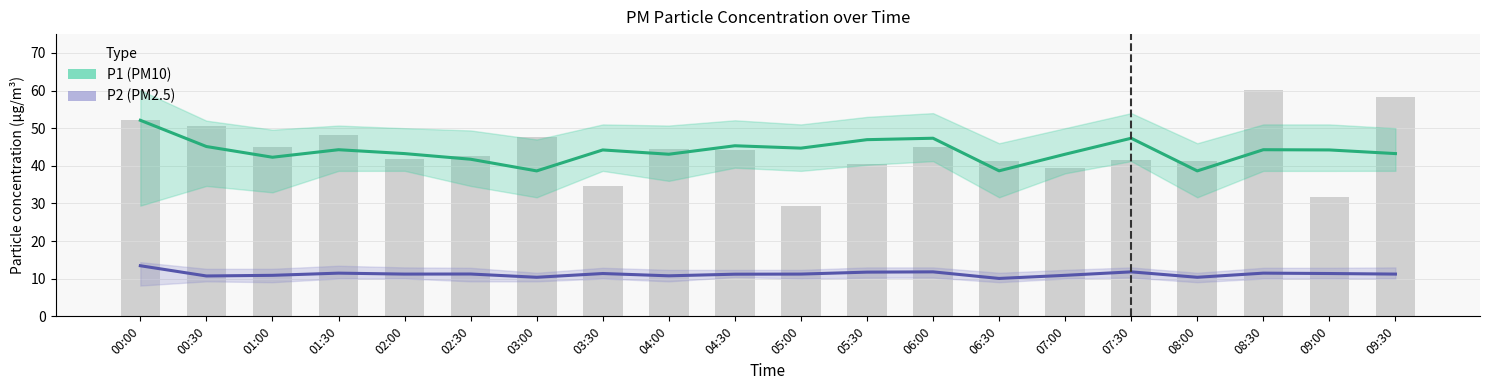

Is the value of P2 (PM2.5) Estimate at 01:00 greater than the value of P1 (PM10) Estimate at 02:00?

No